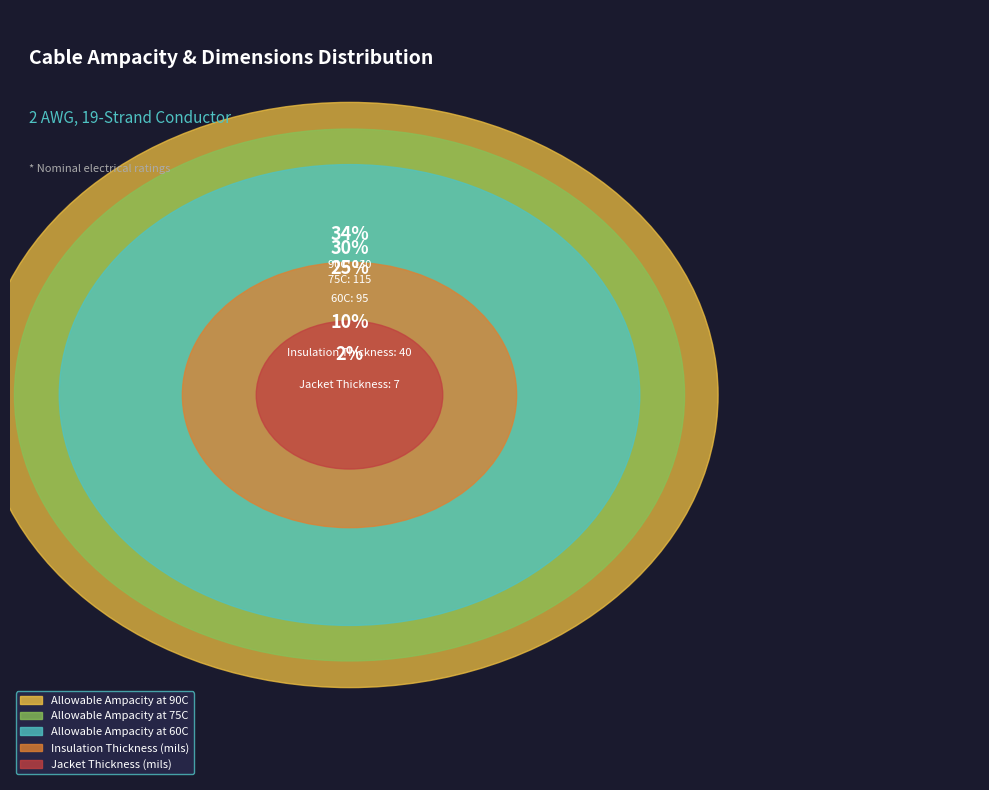

Do Allowable Ampacity at 75C and Jacket Thickness (mils) together represent more than half of the pie?

No